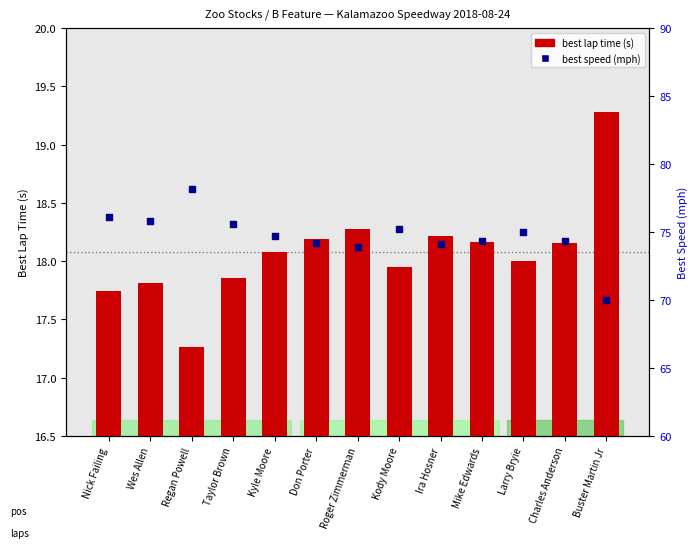

Is the value of best lap time (s) at Don Porter greater than the value of best speed (mph) at Nick Failing?

No